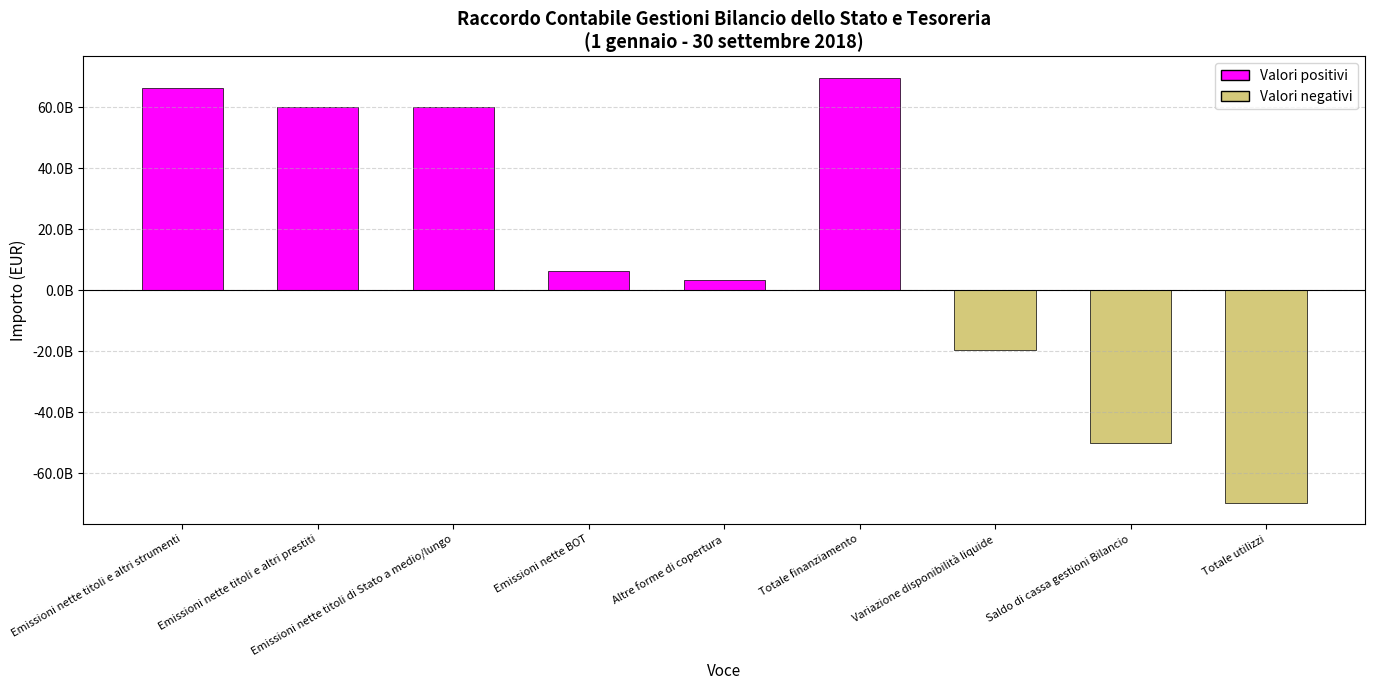

What is the difference between the maximum and minimum values?

139514268711.6